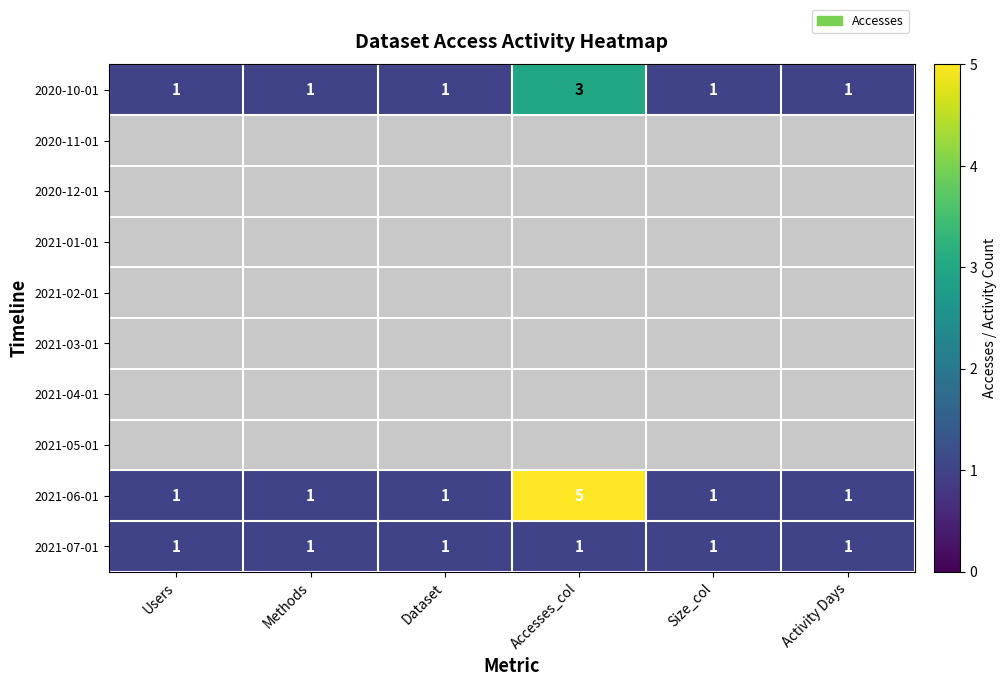

What is the sum of all 2020-10-01 values?

8